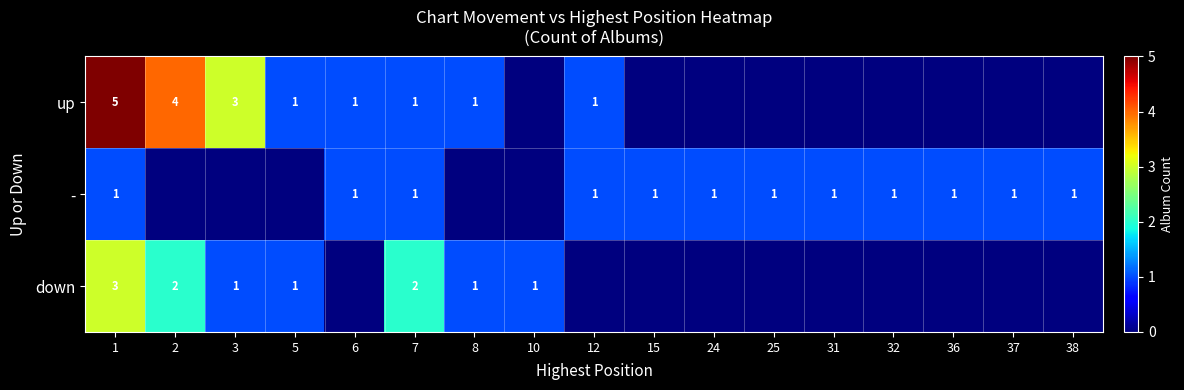

What is the maximum value shown in the chart?

5